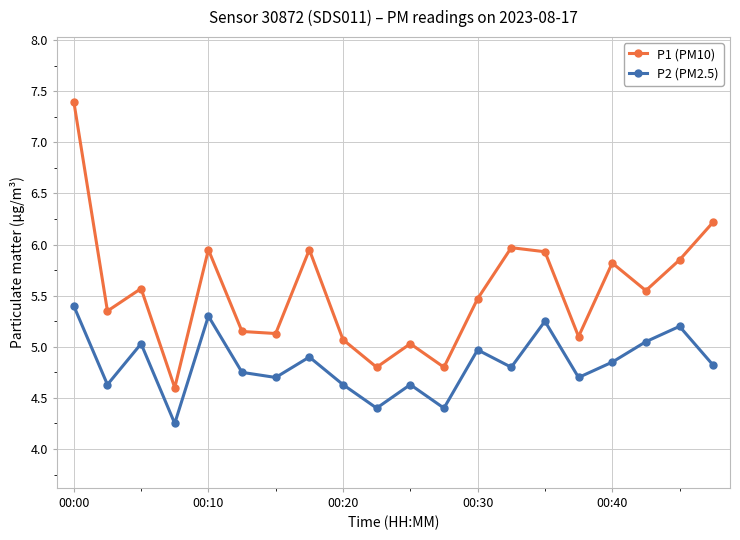

What is the sum of all P1 (PM10) values?

110.7